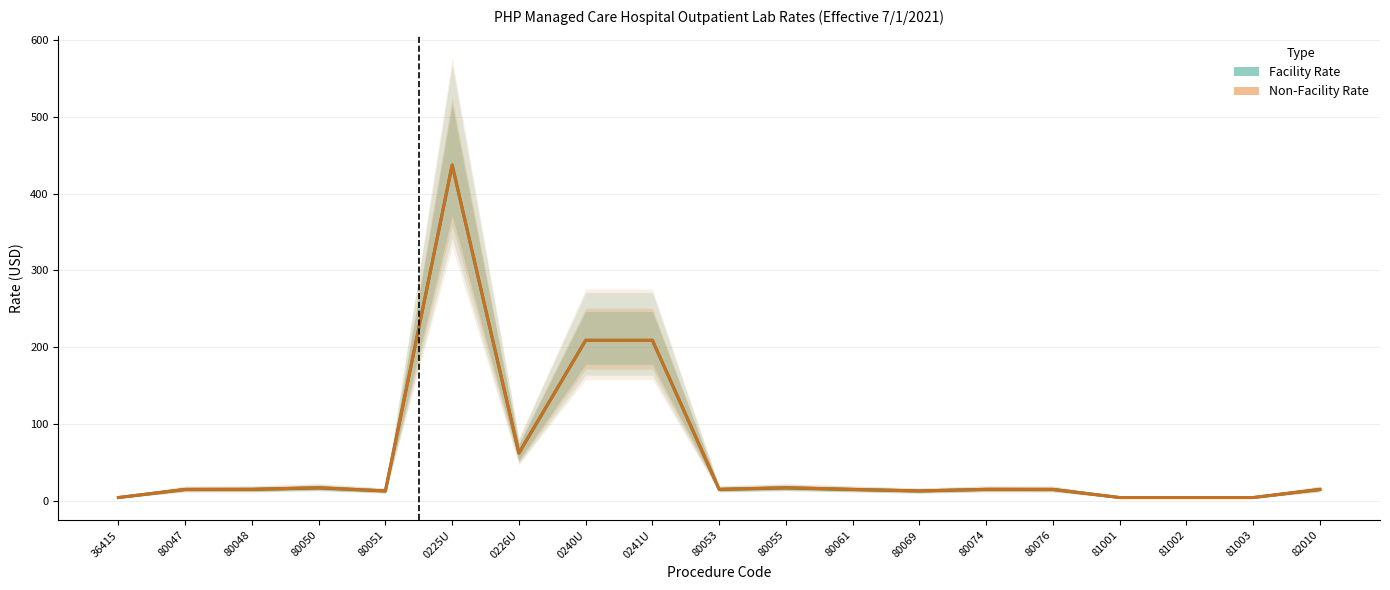

Reading left to right, what are all the values shown in this chart?

Facility Rate: 36415=4.0	80047=14.5	80048=14.6	80050=16.5	80051=12.6	0225U=437.1	0226U=61.9	0240U=208.8	0241U=208.8	80053=14.6	80055=16.5	80061=14.5	80069=12.6	80074=14.6	80076=14.5	81001=4.0	81002=4.0	81003=4.0	82010=14.5
Non-Facility Rate: 36415=4.0	80047=14.5	80048=14.6	80050=16.8	80051=12.6	0225U=437.1	0226U=61.9	0240U=208.8	0241U=208.8	80053=14.6	80055=16.8	80061=14.5	80069=12.6	80074=14.6	80076=14.5	81001=4.0	81002=4.0	81003=4.0	82010=14.5